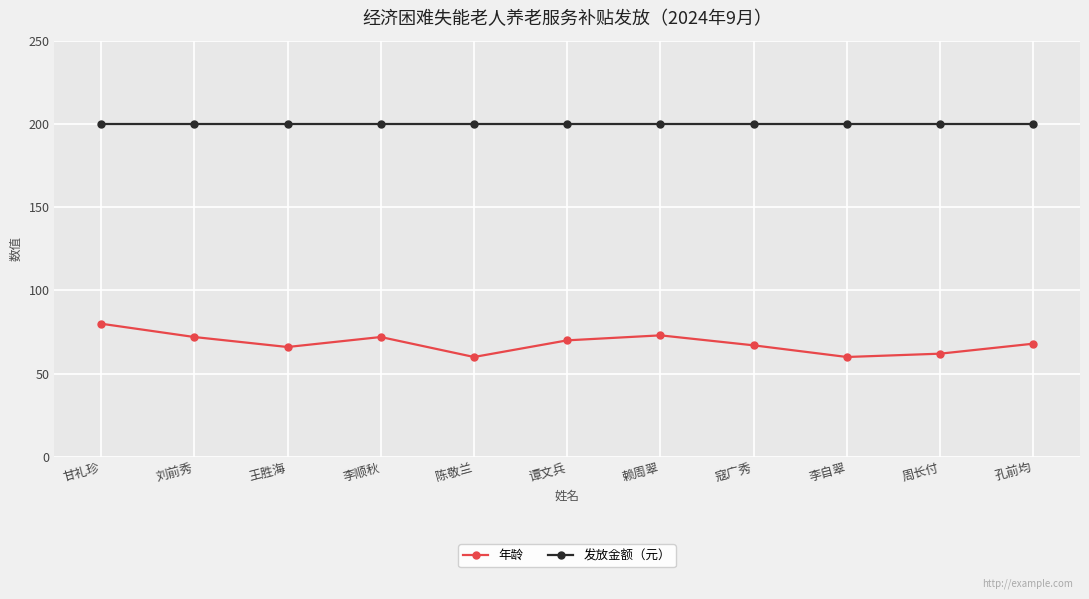

What is the difference between the maximum and second lowest values in the 年龄 series?

20